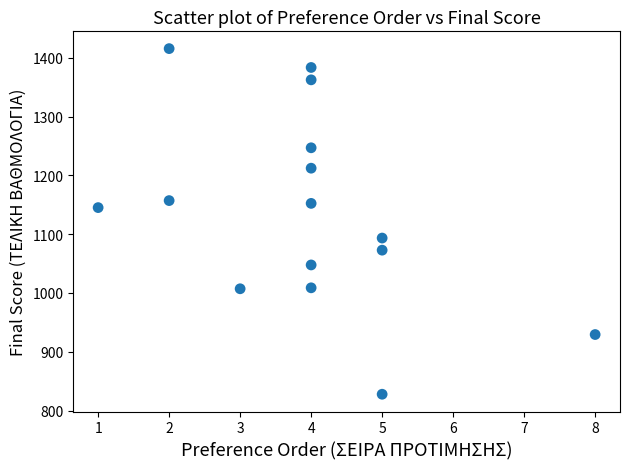

What is the range of X values (max minus min)?

7.0